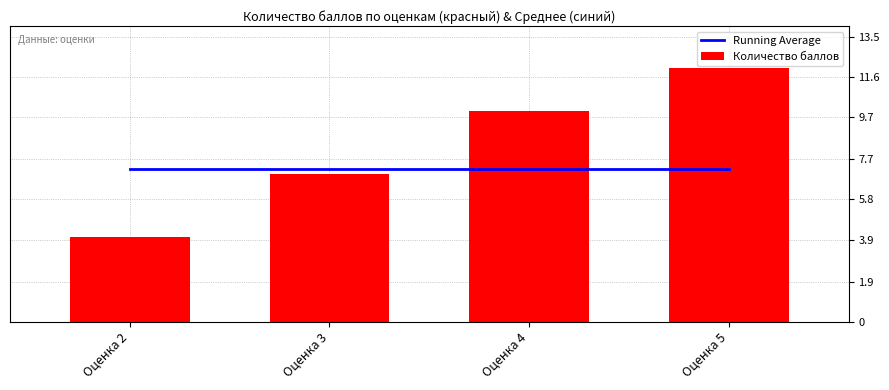

Which series has the largest range (max minus min)?

Количество баллов